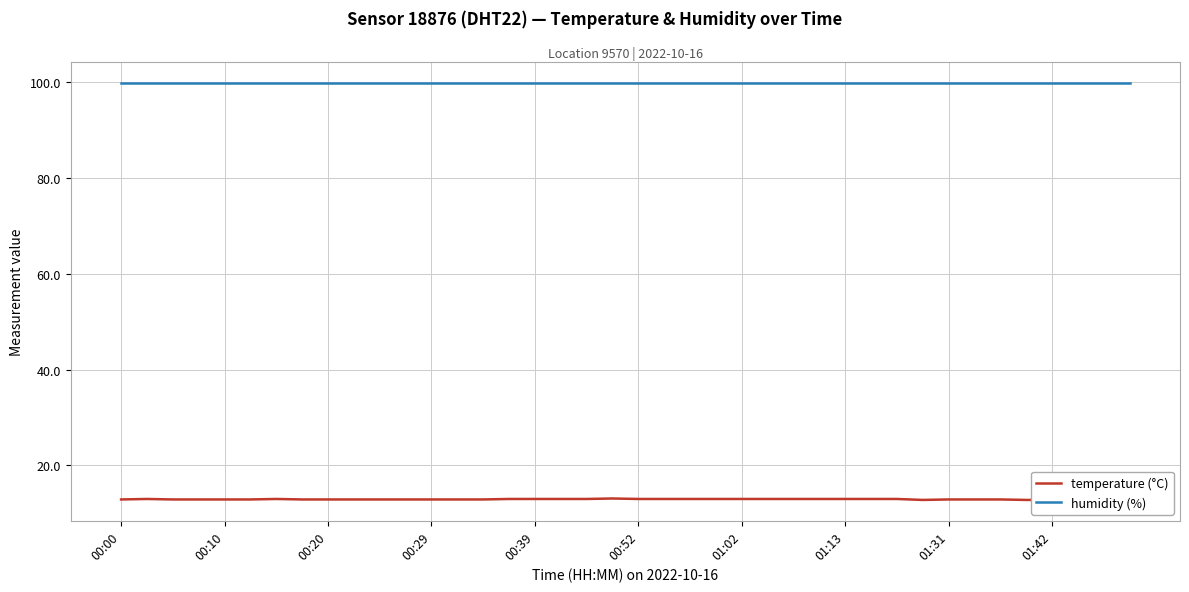

The humidity (%) series shows 43.9 at 21. True or false?

False